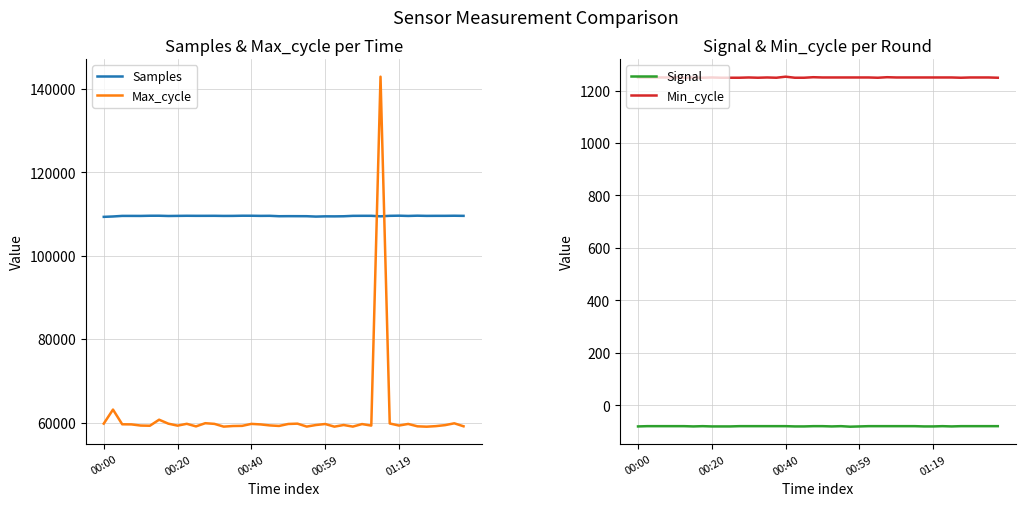

What is the greatest value displayed?

142959